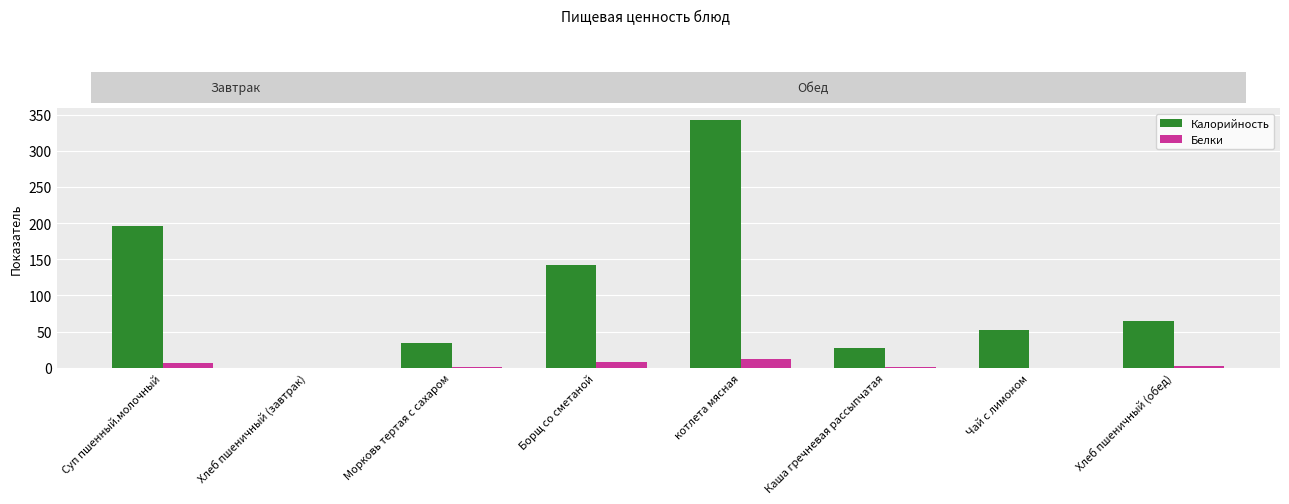

What is the difference between the highest and lowest values at Борщ со сметаной?

135.1